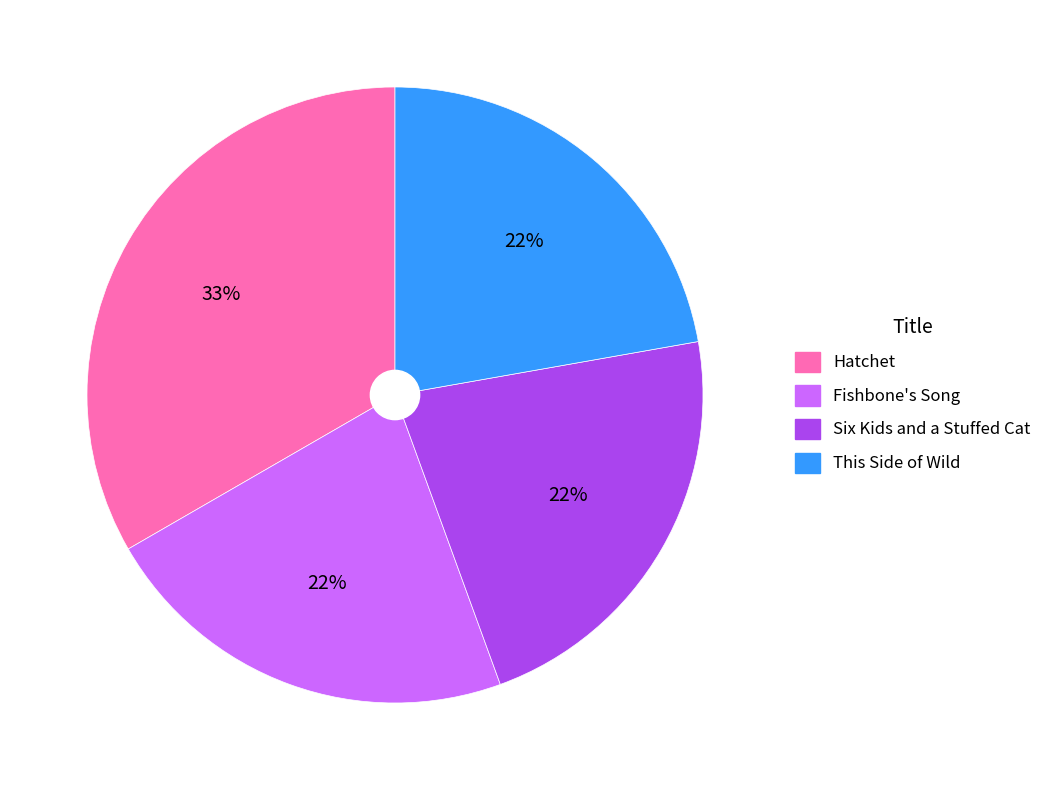

How many slices are in this pie chart?

4